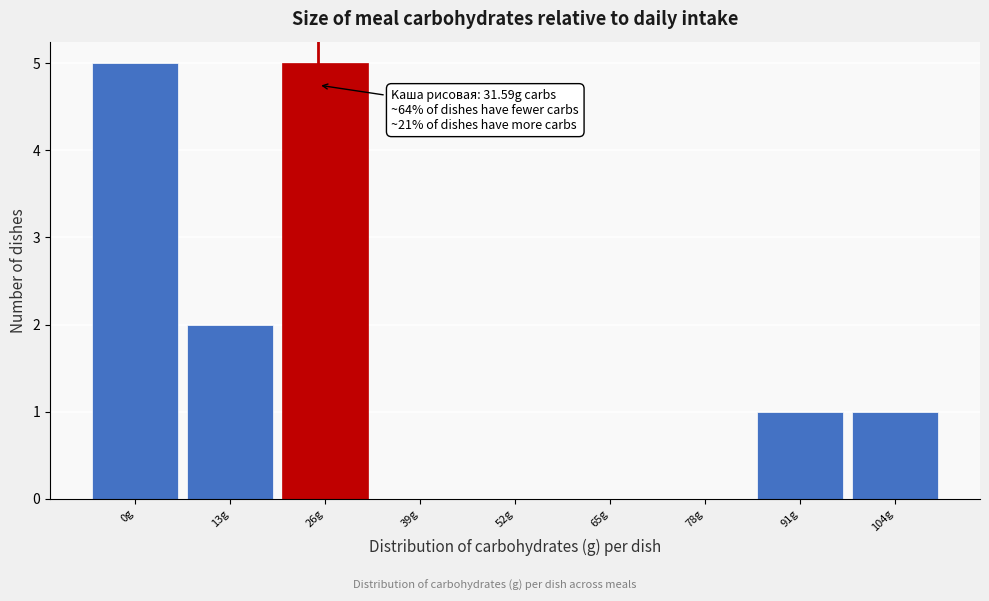

Reading right to left, list all the values displayed in this chart.

104g=1	91g=1	78g=0	65g=0	52g=0	39g=0	26g=5	13g=2	0g=5